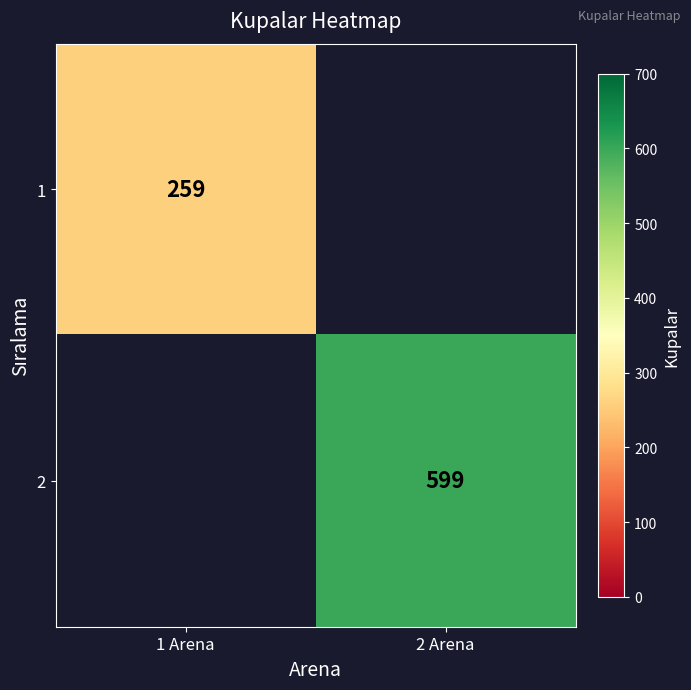

Is it true that 1 equals 174 at 1 Arena?

False